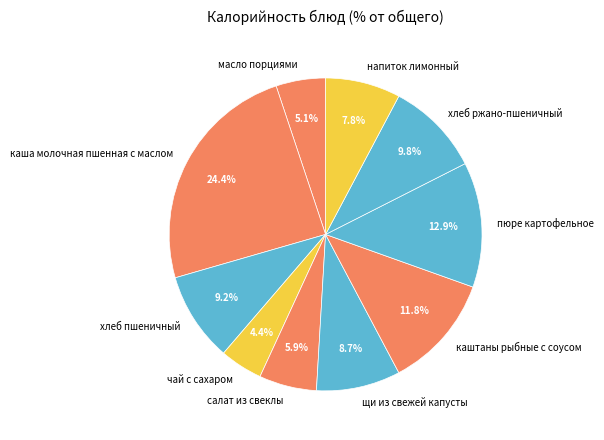

To the nearest percent, what is the difference between the largest and smallest slice percentages?

20%